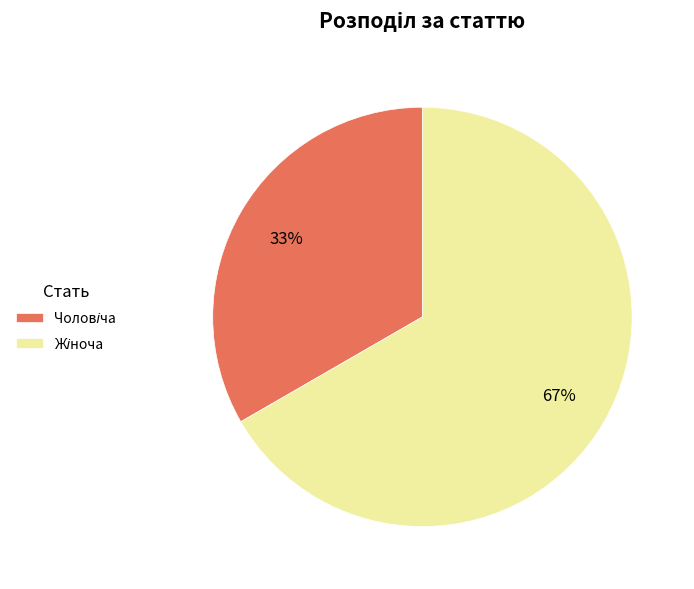

Is there a majority slice in this chart?

Yes